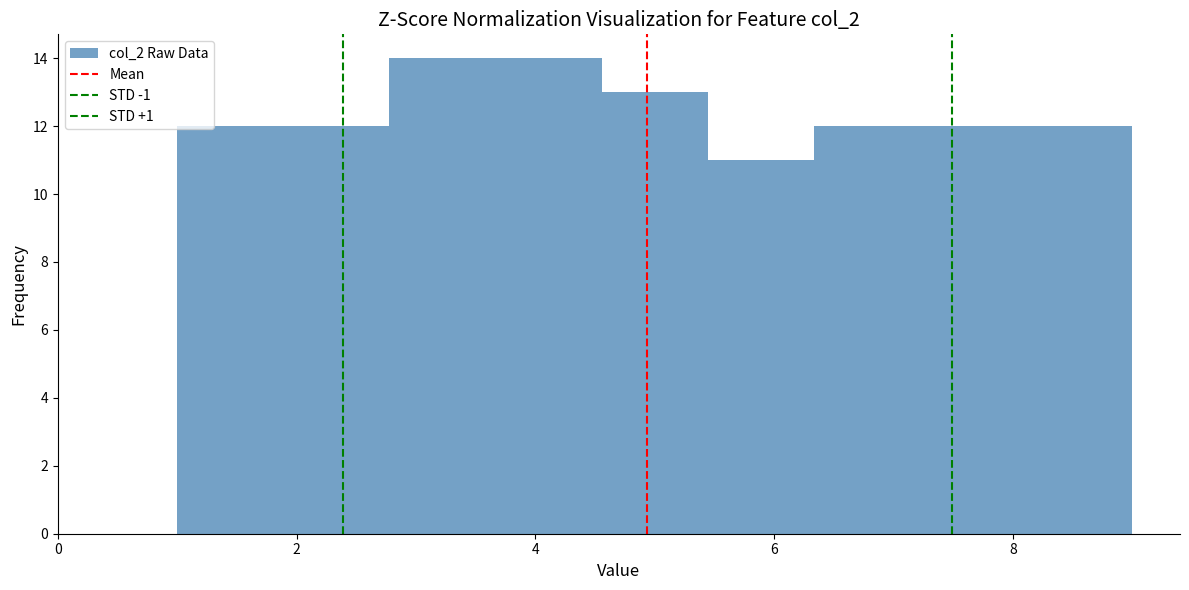

What is the height of the bar covering 7.2 to 8.2 on the x-axis? Neither the bar edges nor the heights are printed on the chart, so give them approximately, as read against the axes.

12